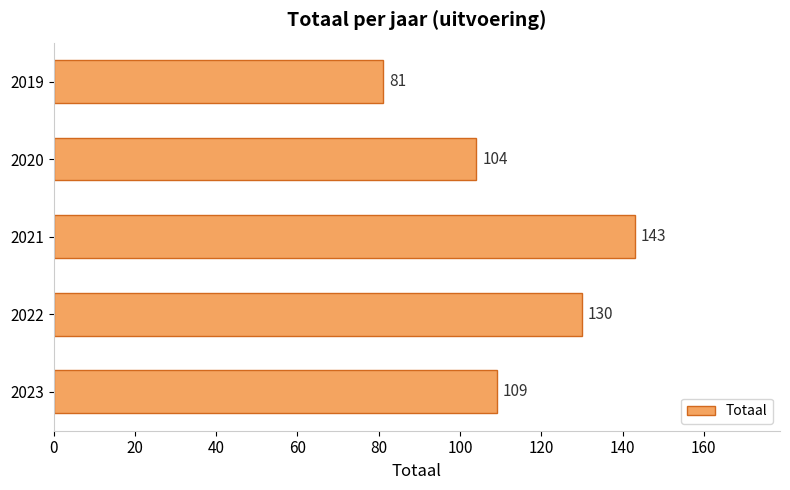

List the labels in order of value, largest first.

2021, 2022, 2023, 2020, 2019